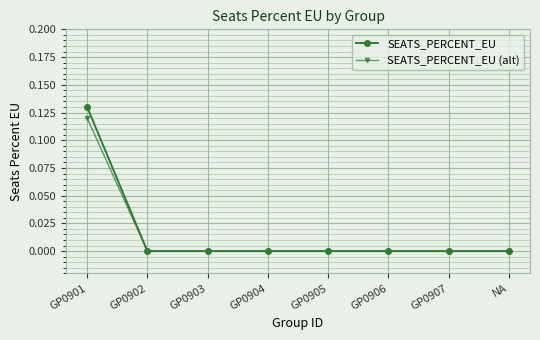

List the series in order of their peak value, highest first.

SEATS_PERCENT_EU, SEATS_PERCENT_EU (alt)